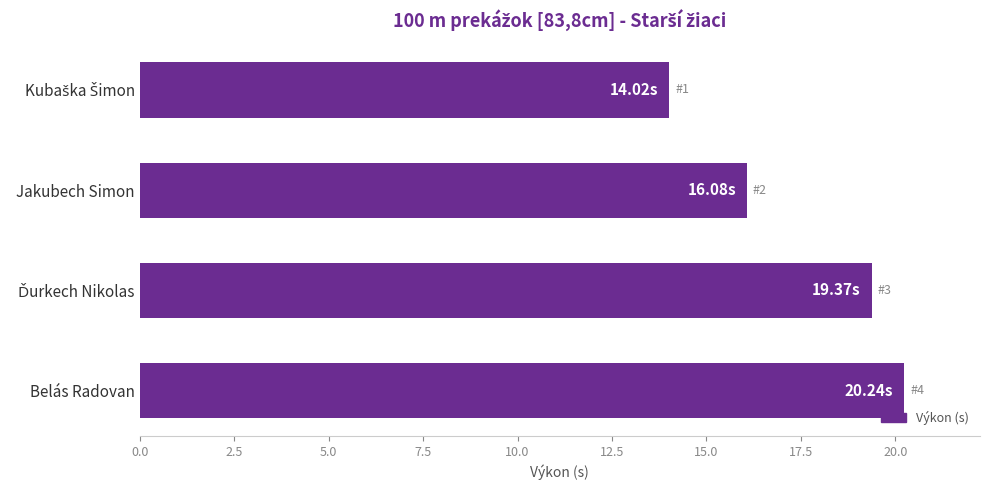

What is the label of the 3rd bar from the bottom?

Jakubech Simon